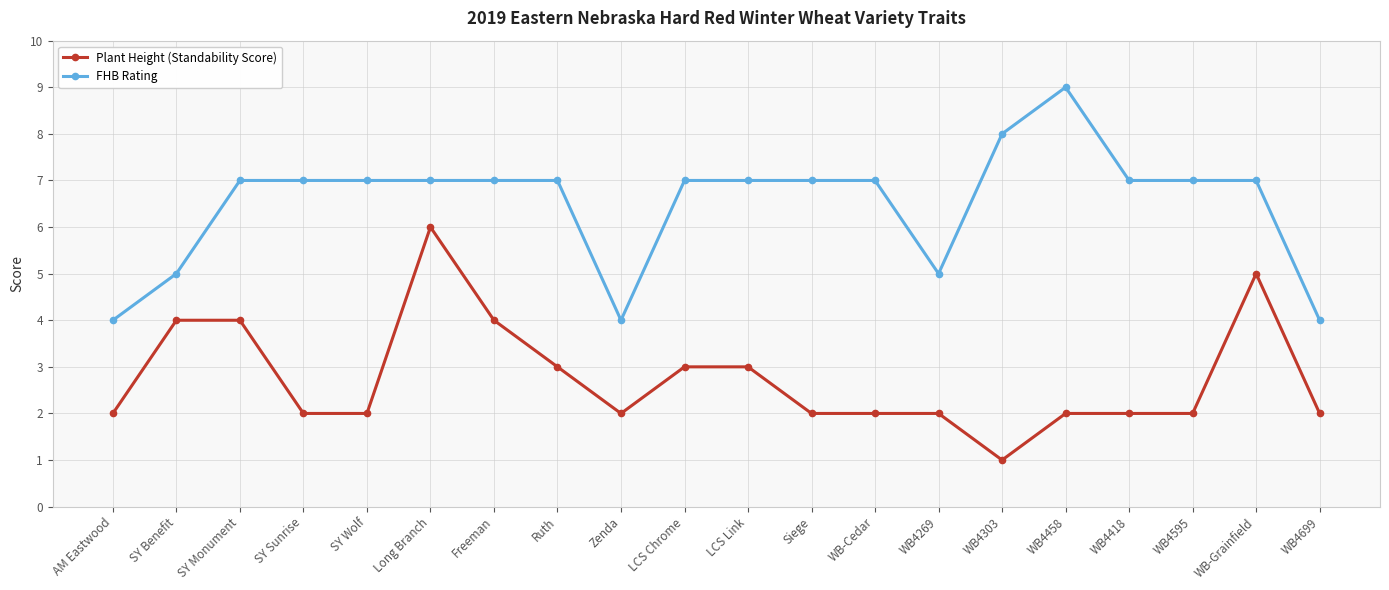

True or false: Plant Height (Standability Score) has more than 1 points higher than both neighbors.

True